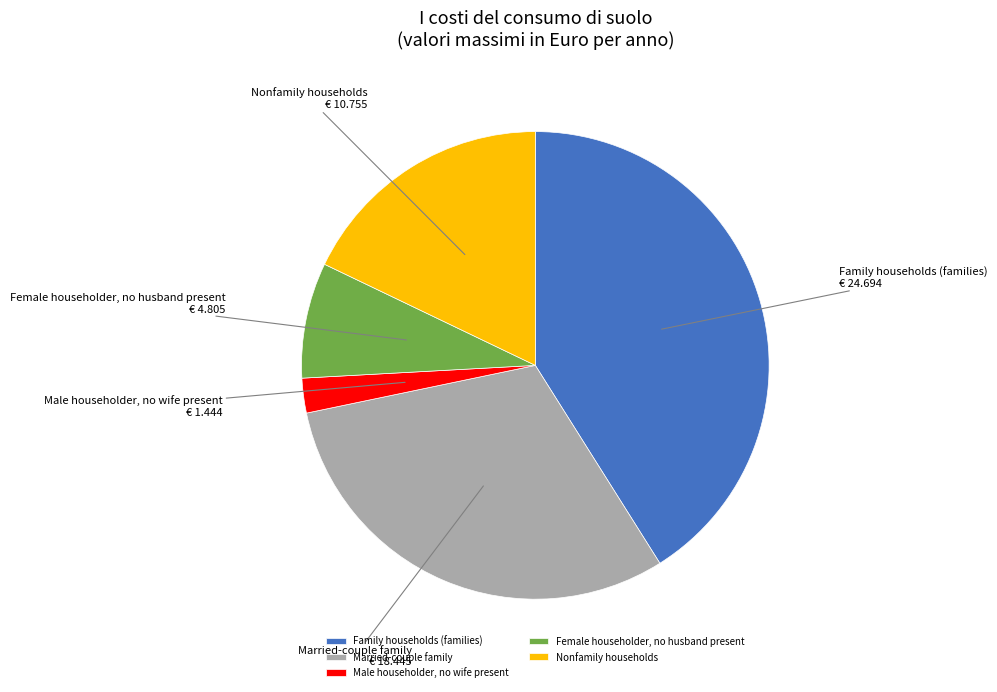

The Nonfamily households slice represents 31% of the pie. True or false?

False